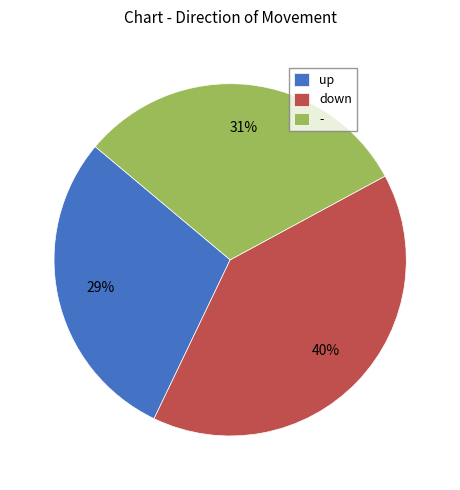

Rank the categories by value from lowest to highest.

up, -, down